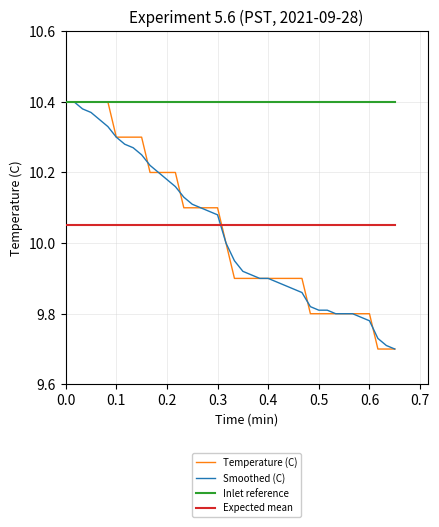

Which series ends up on top after the final intersection of Temperature (C) and Expected mean?

Expected mean